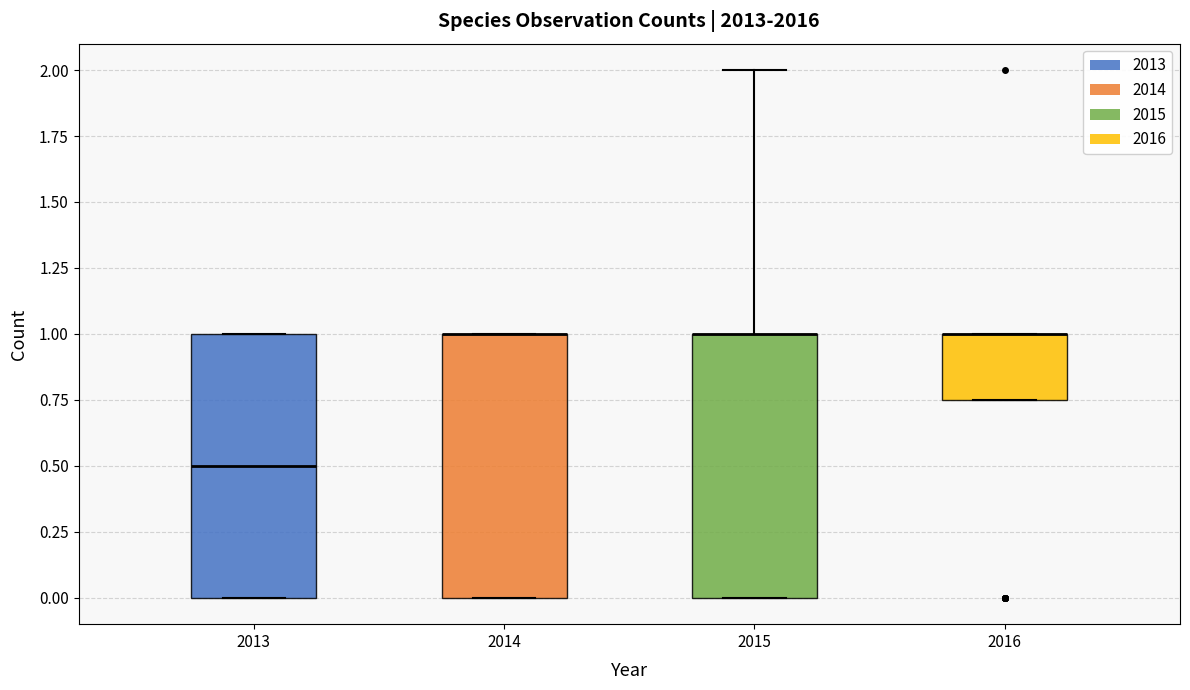

Reading left to right, transcribe this box plot: for each box, give where its median line is, the range the box spans, and where its two whiskers end, as read against the y-axis. The values are not printed on the chart, so give them approximately, as read against the axis.

2013: median 0.50, box 0.00 to 1.00, whiskers 0.00 to 1.00
2014: median 1.00 (drawn on the box's upper edge), box 0.00 to 1.00, whiskers 0.00 to 1.00
2015: median 1.00 (drawn on the box's upper edge), box 0.00 to 1.00, whiskers 0.00 to 2.00
2016: median 1.00 (drawn on the box's upper edge), box 0.75 to 1.00, whiskers 0.75 to 1.00